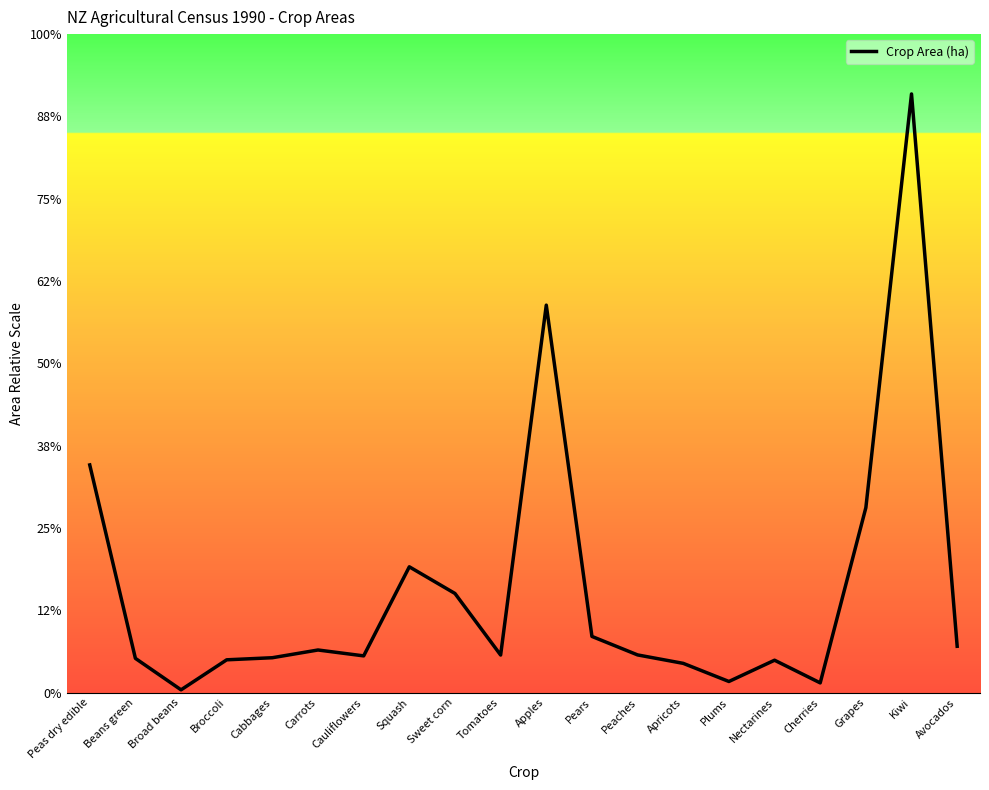

Does the chart display data point markers on the line(s)?

No